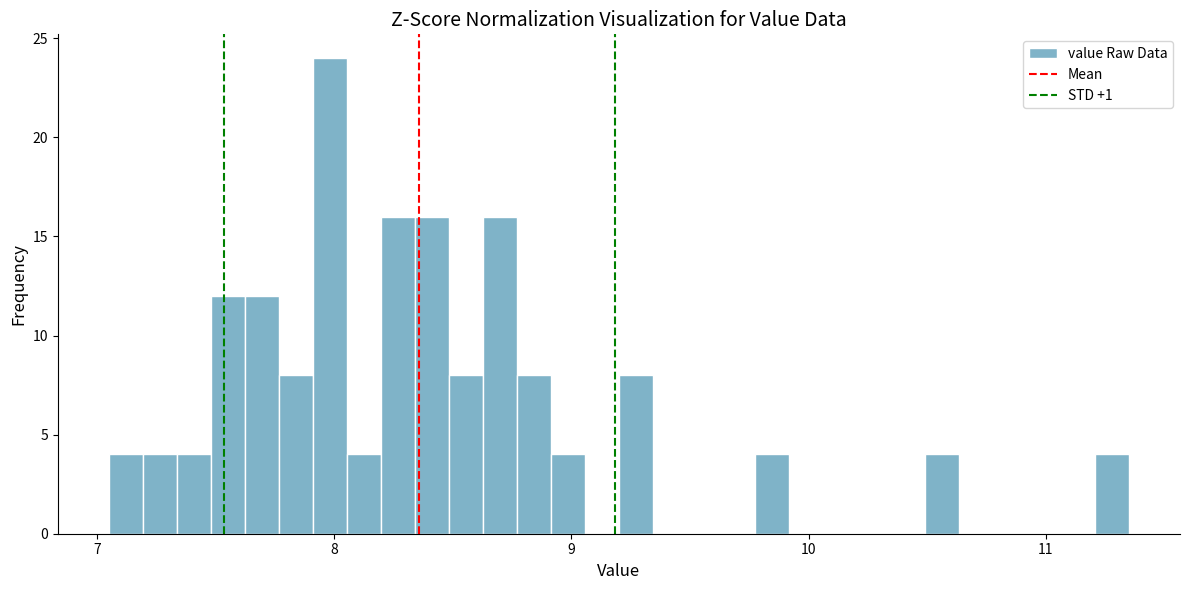

Read against the x-axis, roughly where is the centre of the tallest bar?

8.0